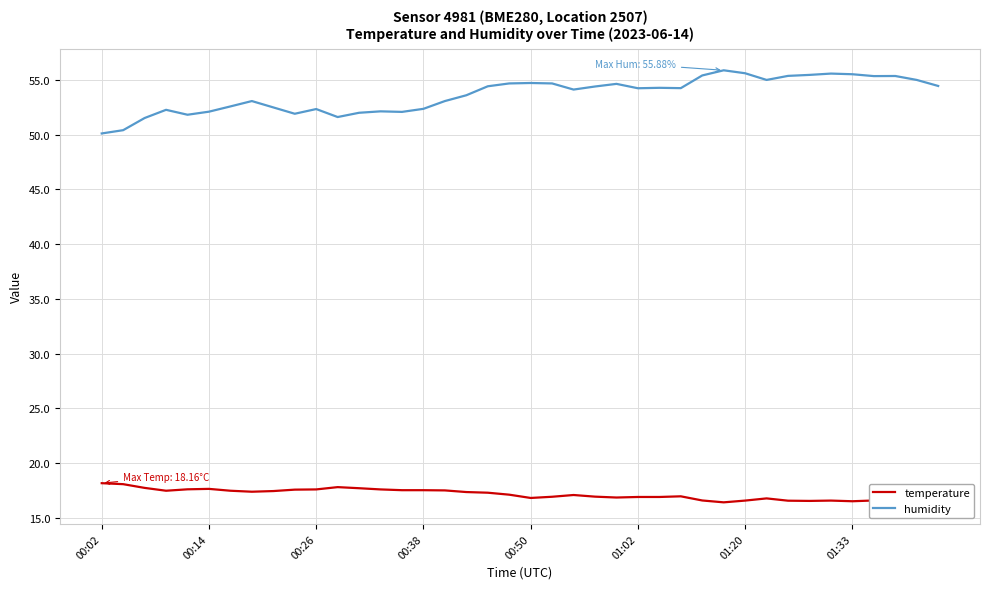

Which series has the widest spread of values?

humidity